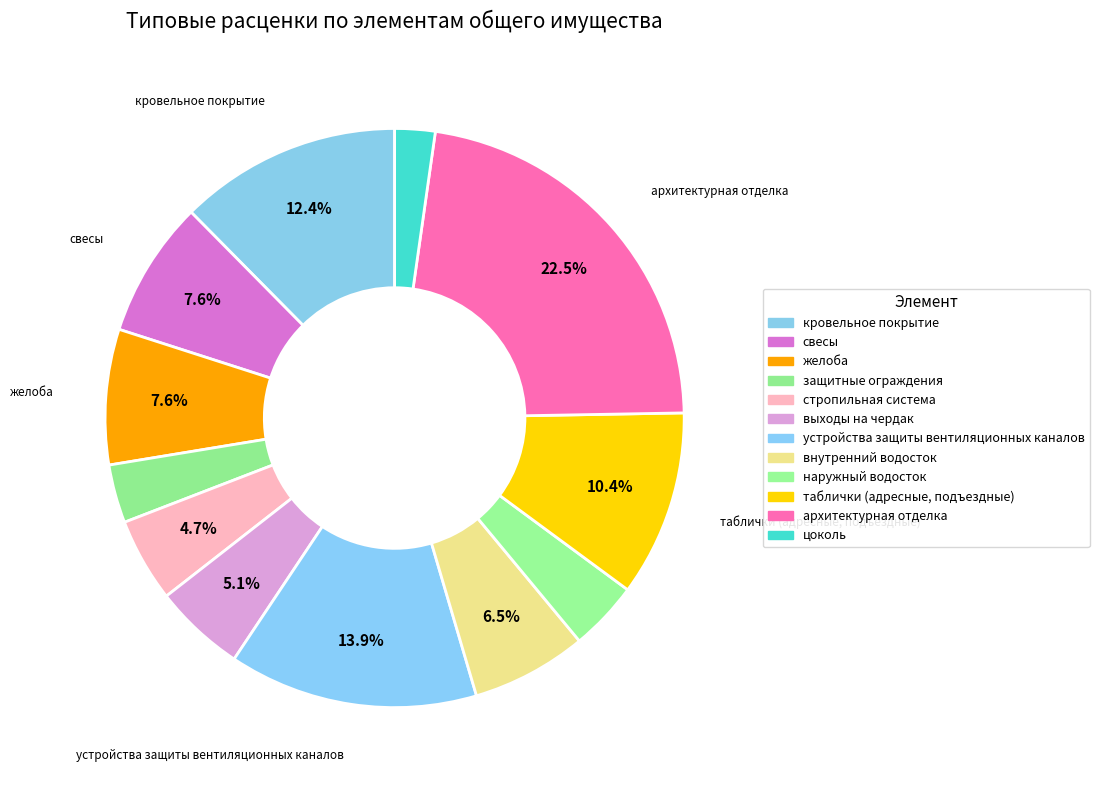

How many slices are in this pie chart?

12